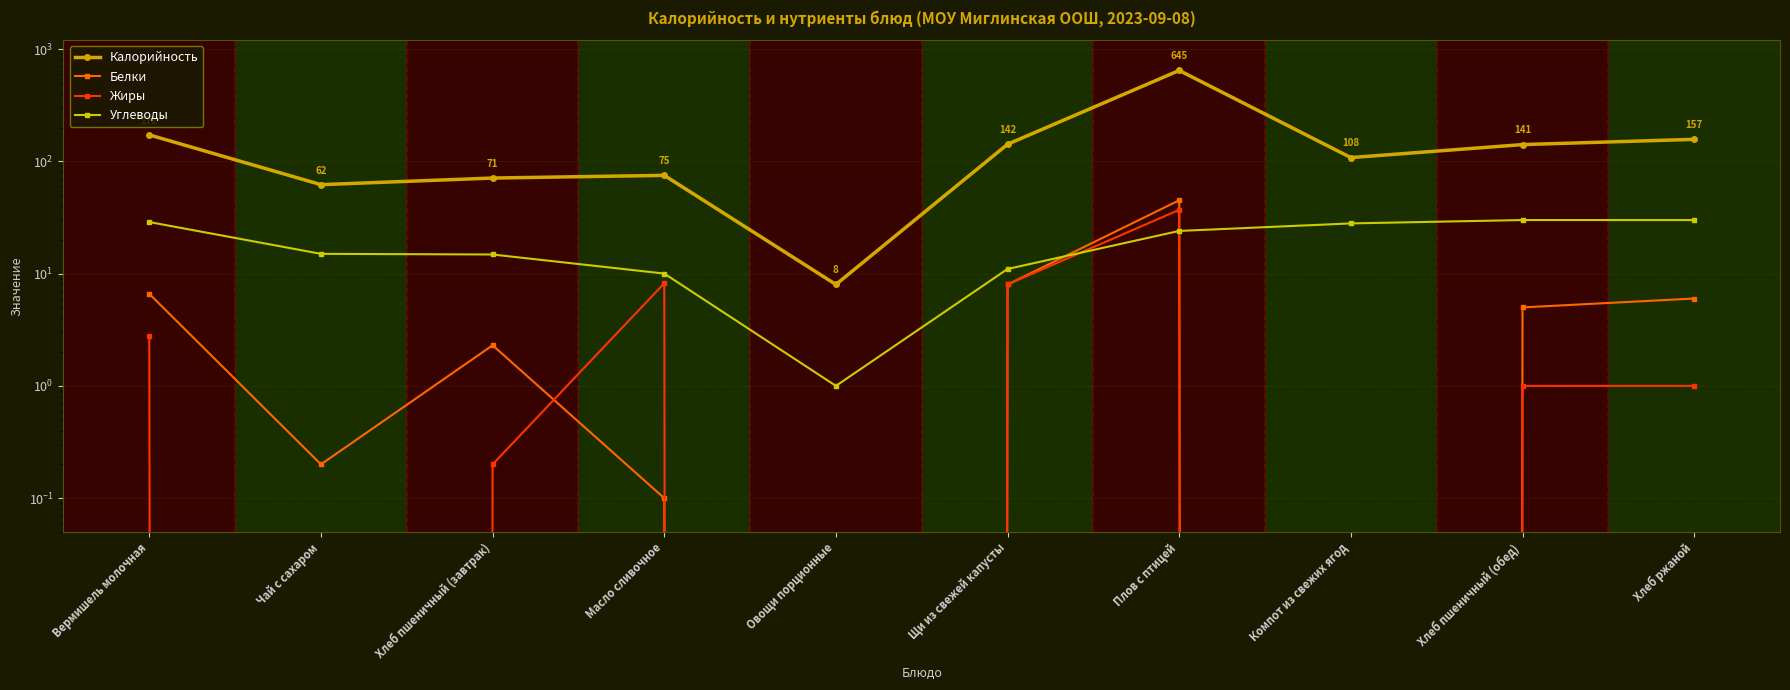

What is the approximate value of Белки at Масло сливочное?

0.1